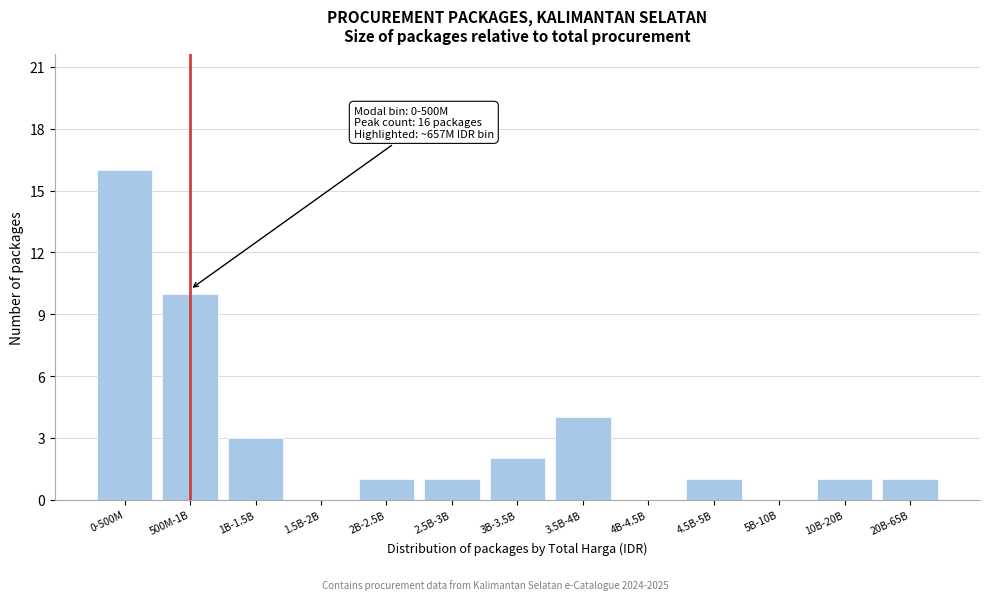

Reading left to right, what are all the values shown in this chart?

0-500M=16	500M-1B=10	1B-1.5B=3	1.5B-2B=0	2B-2.5B=1	2.5B-3B=1	3B-3.5B=2	3.5B-4B=4	4B-4.5B=0	4.5B-5B=1	5B-10B=0	10B-20B=1	20B-65B=1